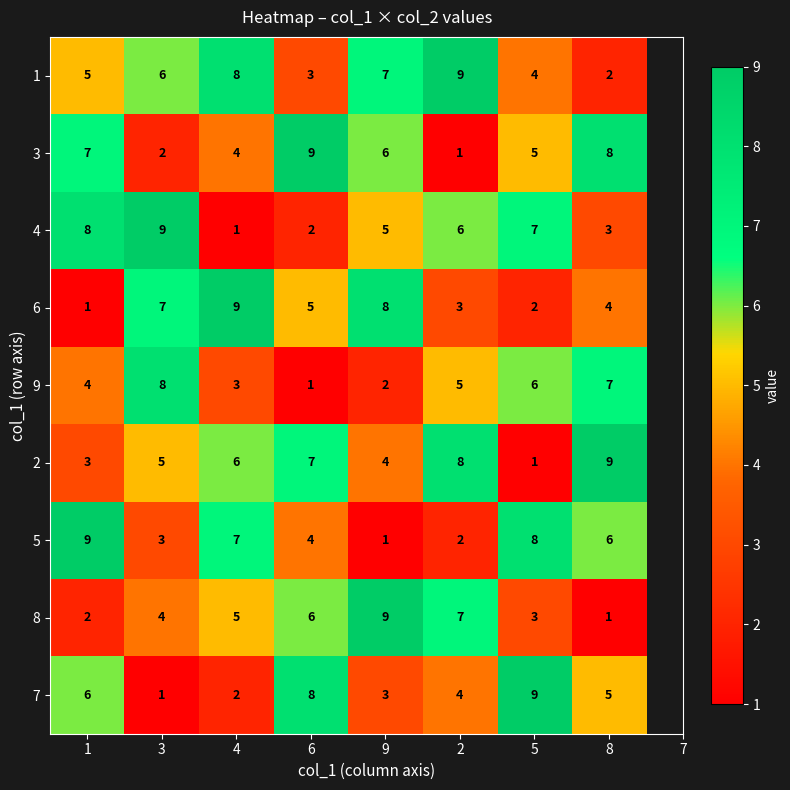

What is the difference between the highest and lowest values at 6?

8